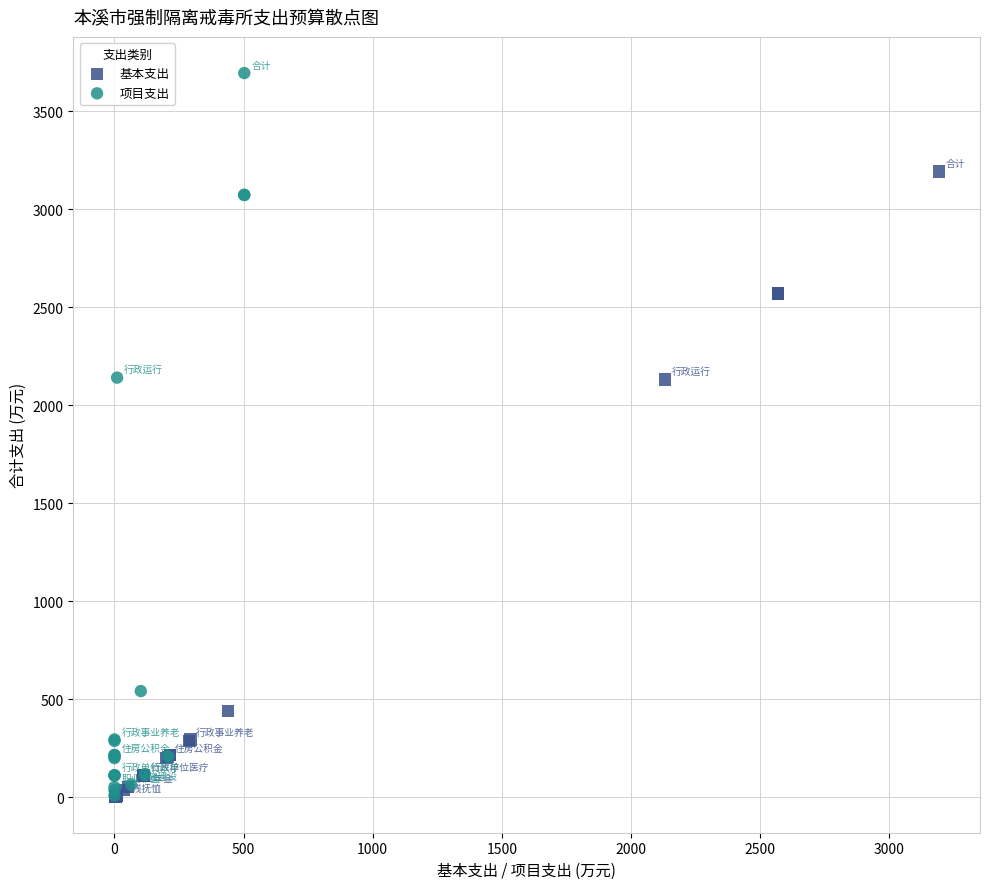

Which series has the widest spread of Y values?

项目支出